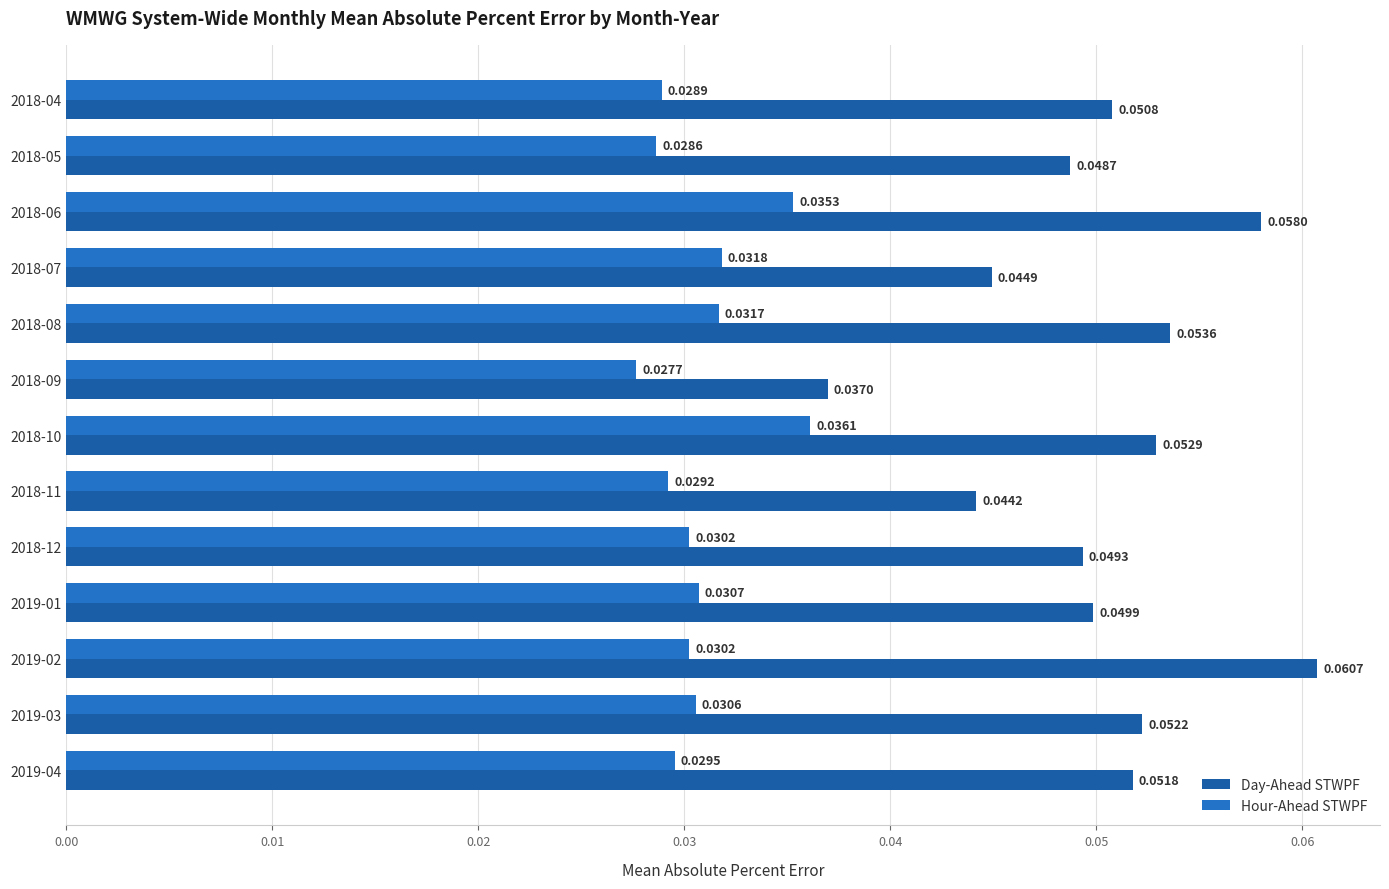

Reading right to left, transcribe all the data shown in this chart.

Day-Ahead STWPF: 0.1	0.1	0.1	0.0	0.0	0.0	0.1	0.0	0.1	0.0	0.1	0.0	0.1
Hour-Ahead STWPF: 0.0	0.0	0.0	0.0	0.0	0.0	0.0	0.0	0.0	0.0	0.0	0.0	0.0